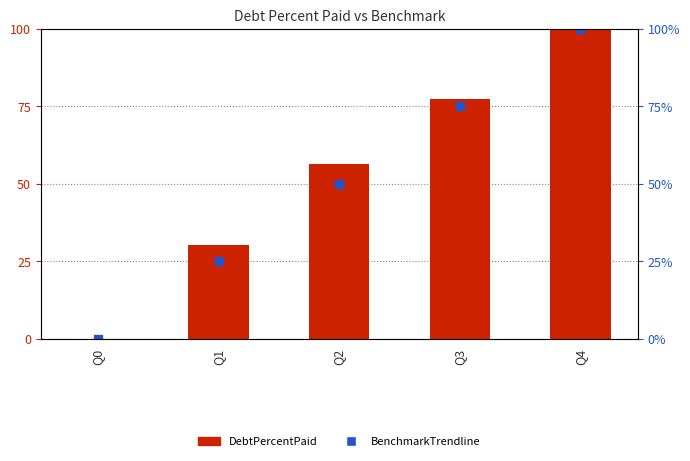

At which category is the sum across all series the highest?

Q4